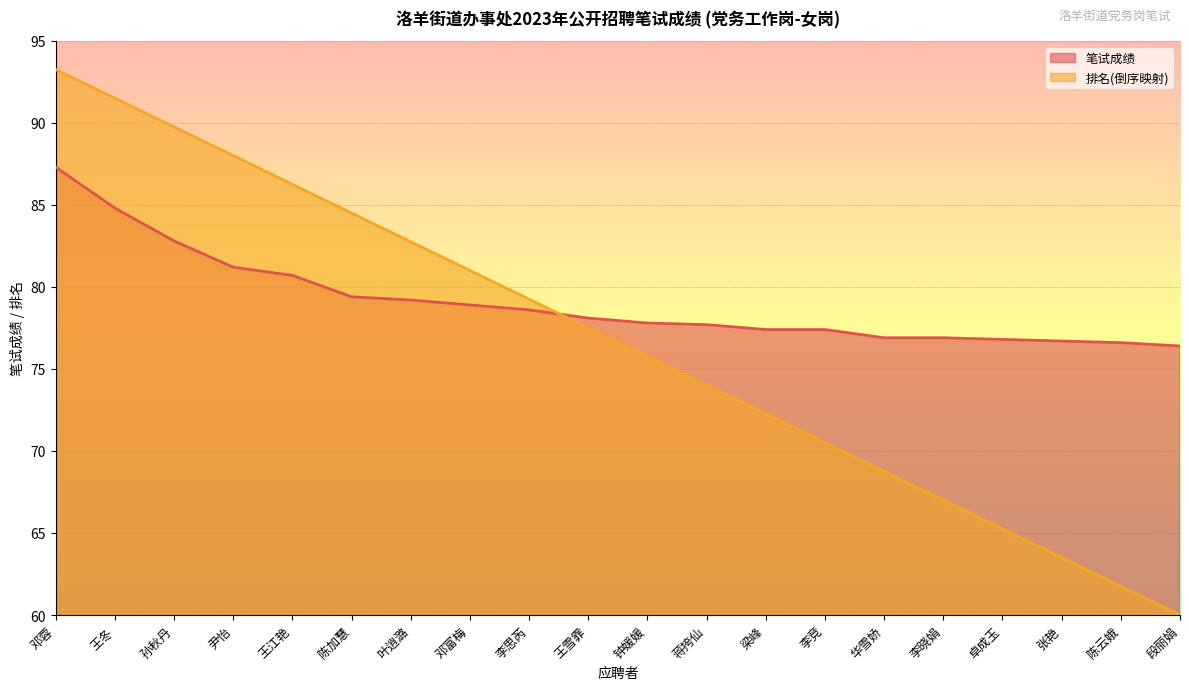

At which category is the sum across all series the highest?

邓蓉